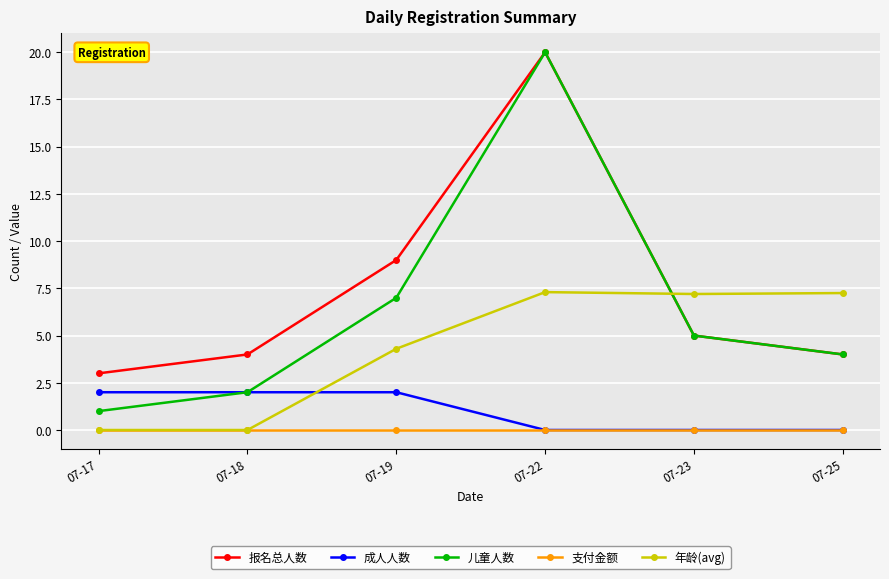

At which category is the sum across all series the highest?

07-22